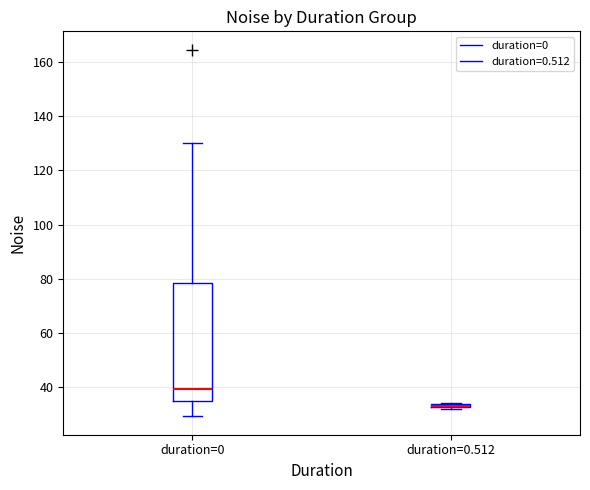

Comparing the boxes themselves (not the whiskers), which one is the tallest?

duration=0